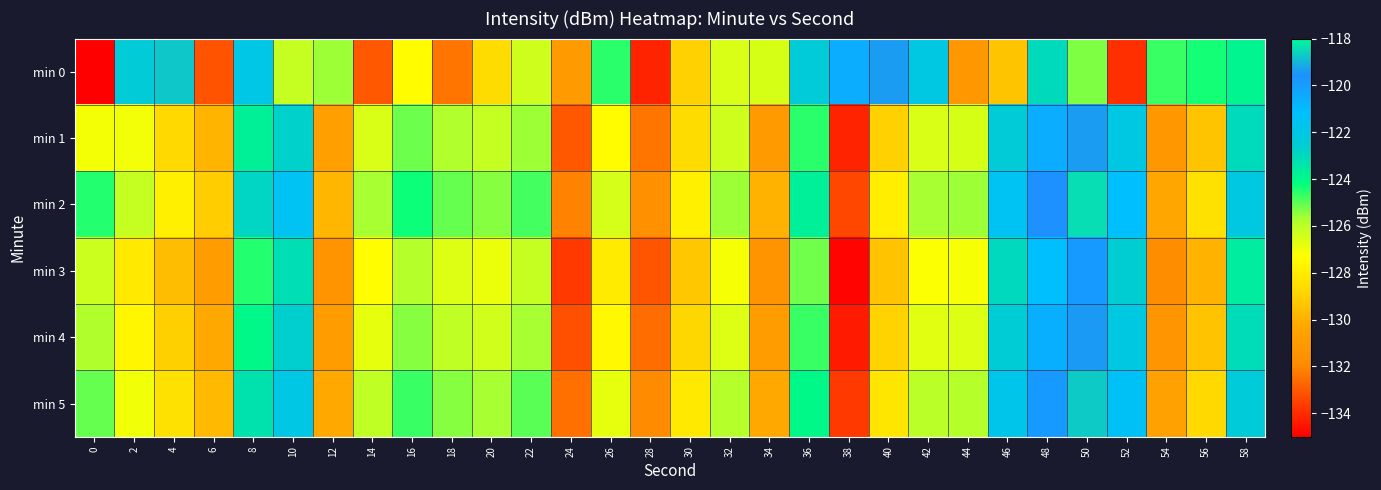

Reading right to left, what are all the values shown in this chart?

min 0: 58=-123.9	56=-124.3	54=-124.7	52=-133.9	50=-125.3	48=-123.0	46=-129.4	44=-131.2	42=-122.1	40=-119.4	38=-120.5	36=-122.4	34=-126.5	32=-126.5	30=-129.0	28=-134.2	26=-124.6	24=-131.0	22=-126.3	20=-128.6	18=-132.4	16=-127.4	14=-133.0	12=-125.6	10=-126.2	8=-122.0	6=-133.1	4=-118.8	2=-122.4	0=-135.0
min 1: 58=-123.0	56=-129.4	54=-131.2	52=-122.1	50=-119.4	48=-120.5	46=-122.4	44=-126.5	42=-126.5	40=-129.0	38=-134.2	36=-124.6	34=-131.0	32=-126.3	30=-128.6	28=-132.4	26=-127.4	24=-133.0	22=-125.6	20=-126.2	18=-125.8	16=-125.1	14=-126.6	12=-130.6	10=-122.8	8=-123.7	6=-129.8	4=-128.7	2=-127.1	0=-127.1
min 2: 58=-122.1	56=-128.4	54=-130.3	52=-121.1	50=-118.4	48=-119.6	46=-121.5	44=-125.6	42=-125.7	40=-127.9	38=-133.4	36=-123.7	34=-129.9	32=-125.6	30=-127.8	28=-131.6	26=-126.5	24=-132.1	22=-124.8	20=-125.4	18=-125.1	16=-124.3	14=-125.7	12=-129.8	10=-121.5	8=-122.9	6=-129.1	4=-127.8	2=-126.2	0=-124.5
min 3: 58=-123.6	56=-129.9	54=-131.8	52=-122.6	50=-119.9	48=-121.1	46=-123.0	44=-127.1	42=-127.2	40=-129.4	38=-134.9	36=-125.2	34=-131.4	32=-127.1	30=-129.3	28=-133.1	26=-128.0	24=-133.7	22=-126.2	20=-126.9	18=-126.6	16=-125.9	14=-127.3	12=-131.4	10=-123.2	8=-124.5	6=-130.8	4=-129.6	2=-128.1	0=-126.3
min 4: 58=-123.1	56=-129.4	54=-131.3	52=-122.1	50=-119.4	48=-120.6	46=-122.5	44=-126.6	42=-126.7	40=-128.9	38=-134.4	36=-124.7	34=-130.9	32=-126.6	30=-128.8	28=-132.6	26=-127.5	24=-133.2	22=-125.7	20=-126.4	18=-126.1	16=-125.4	14=-126.8	12=-130.8	10=-122.7	8=-124.0	6=-130.2	4=-129.0	2=-127.6	0=-125.8
min 5: 58=-122.4	56=-128.7	54=-130.6	52=-121.4	50=-118.7	48=-119.9	46=-121.8	44=-125.9	42=-126.0	40=-128.2	38=-133.7	36=-124.0	34=-130.2	32=-125.9	30=-128.1	28=-131.9	26=-126.8	24=-132.5	22=-125.0	20=-125.7	18=-125.4	16=-124.7	14=-126.1	12=-130.2	10=-122.0	8=-123.3	6=-129.7	4=-128.4	2=-127.0	0=-125.1